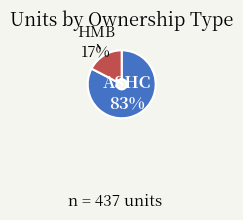

To the nearest percent, what is the average slice percentage?

50%